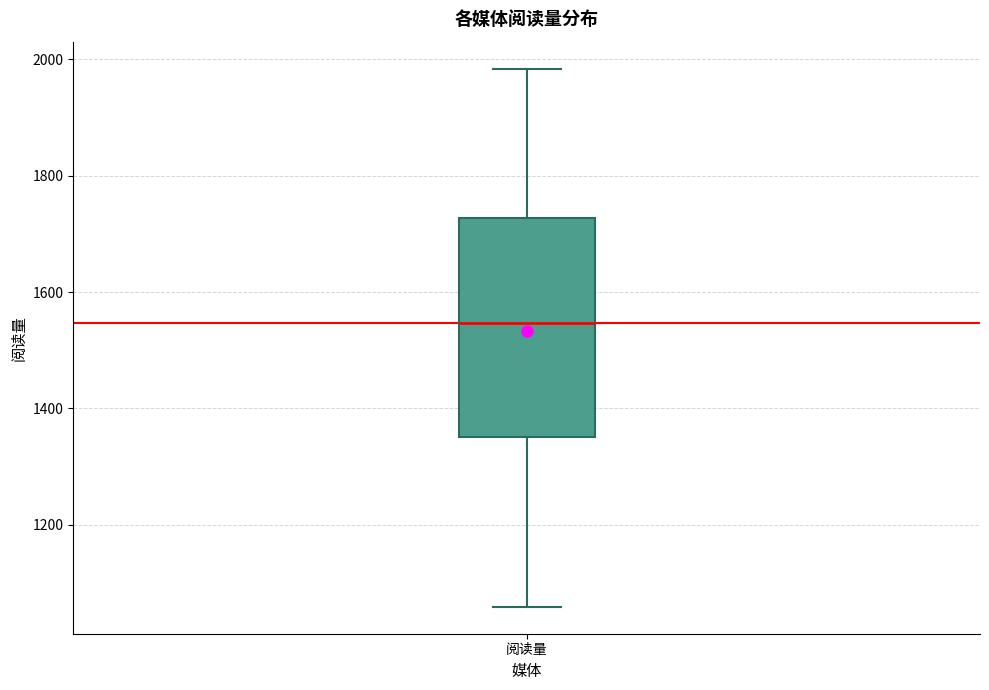

Transcribe this box plot: give where the median line is, the range the box spans, and where the two whiskers end, as read against the y-axis. The values are not printed on the chart, so give them approximately, as read against the axis.

median 1540, box 1360 to 1720, whiskers 1060 to 1980